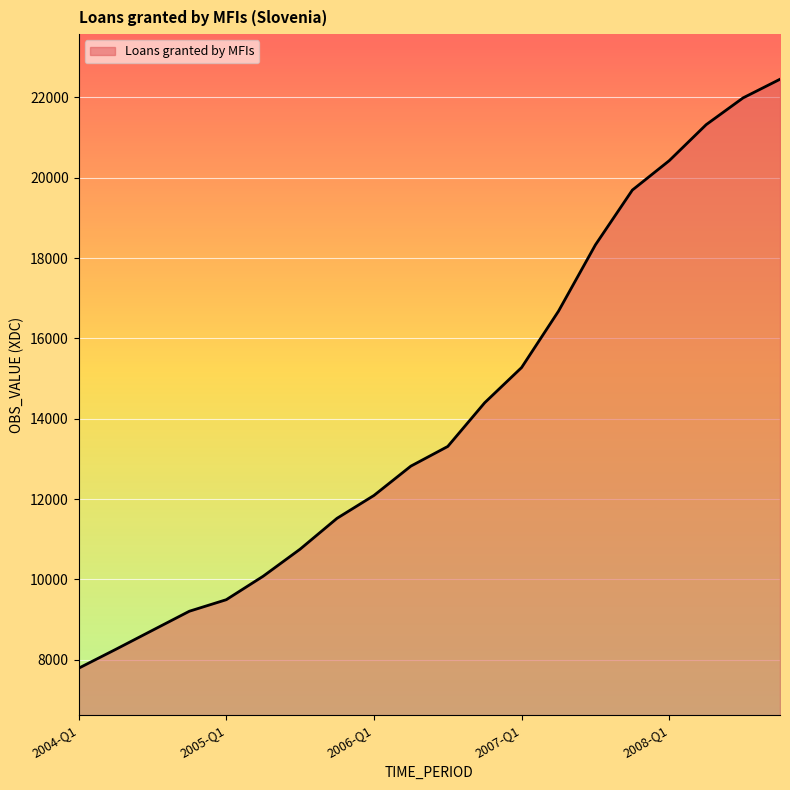

True or false: there are more than 1 points higher than both neighbors.

False